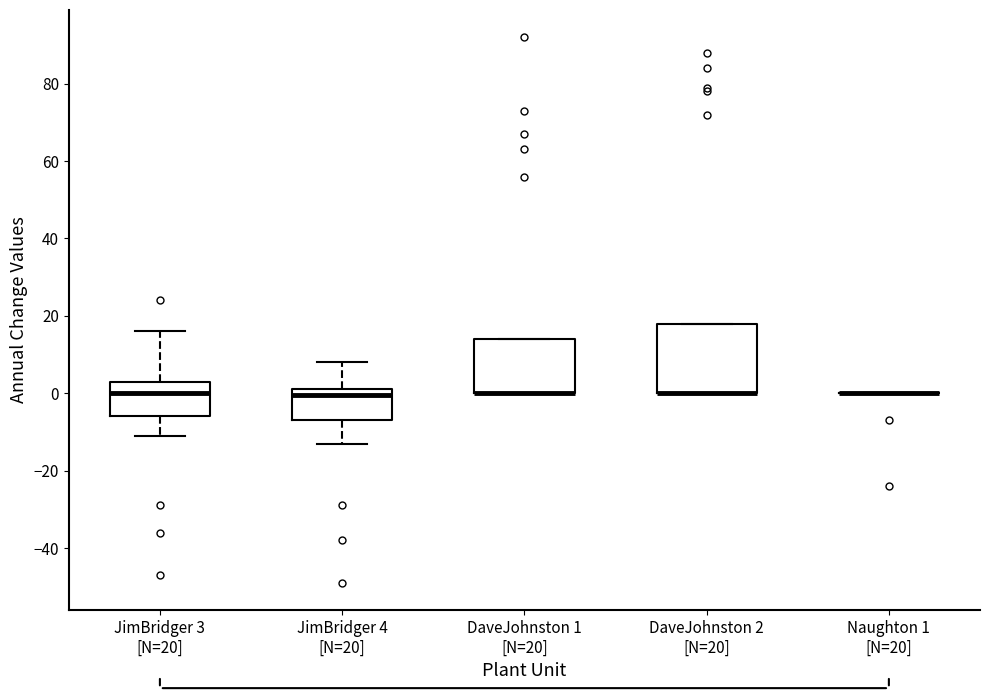

Comparing the boxes themselves (not the whiskers), which one is the tallest?

DaveJohnston 2 [N=20]